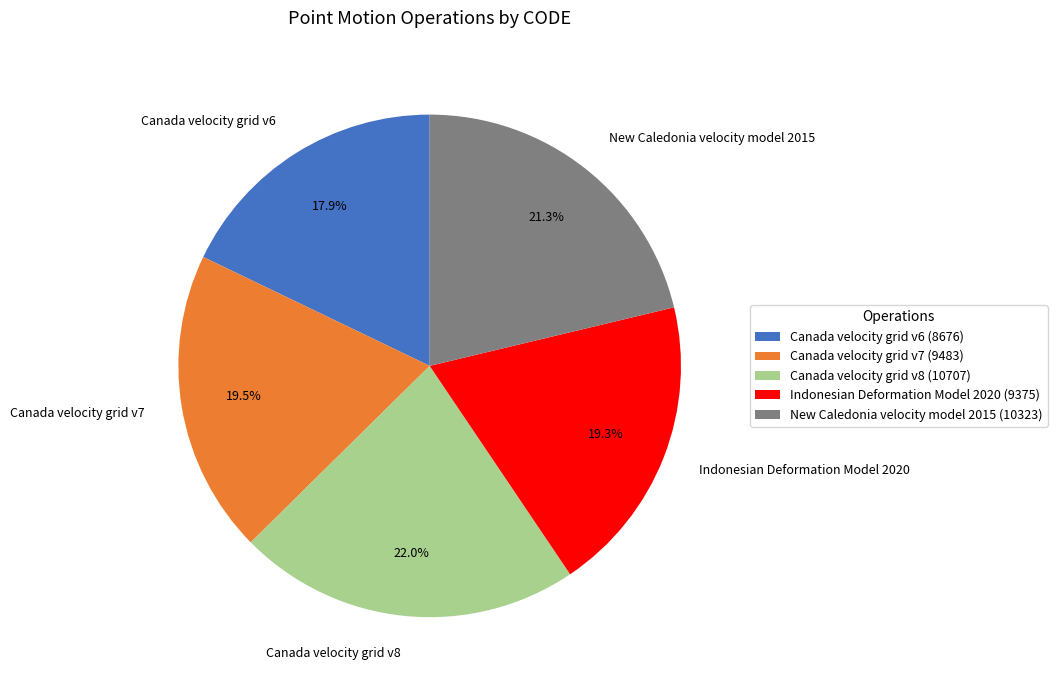

Does New Caledonia velocity model 2015 represent more than half of the total?

No